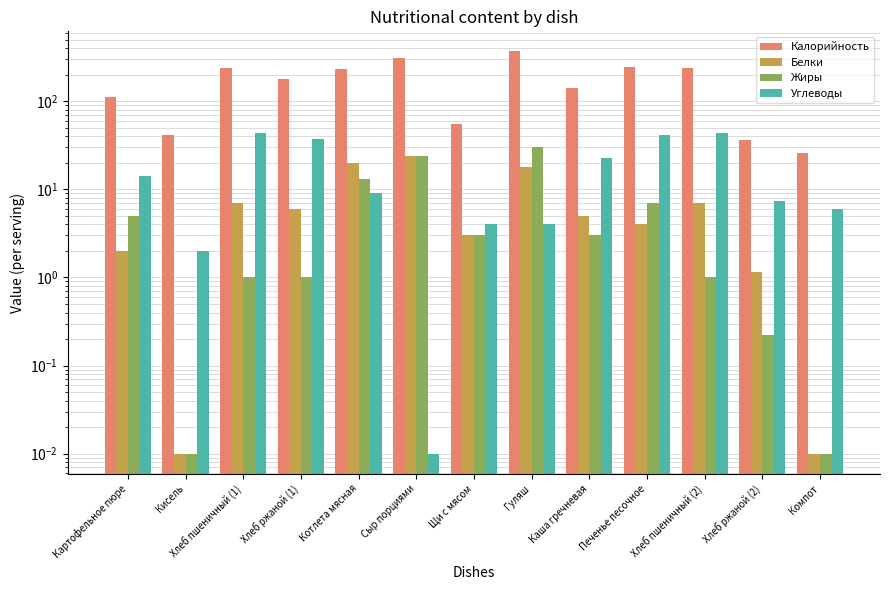

What is the sum of the Калорийность values at Хлеб ржаной (2) and Хлеб пшеничный (2)?

276.3